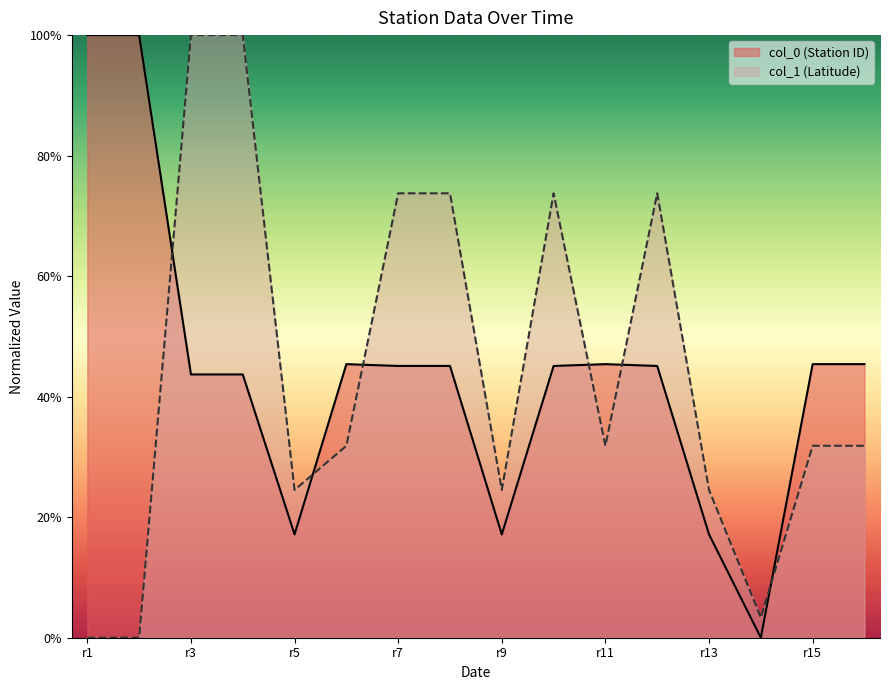

How many times do col_0 and col_1 cross each other?

6